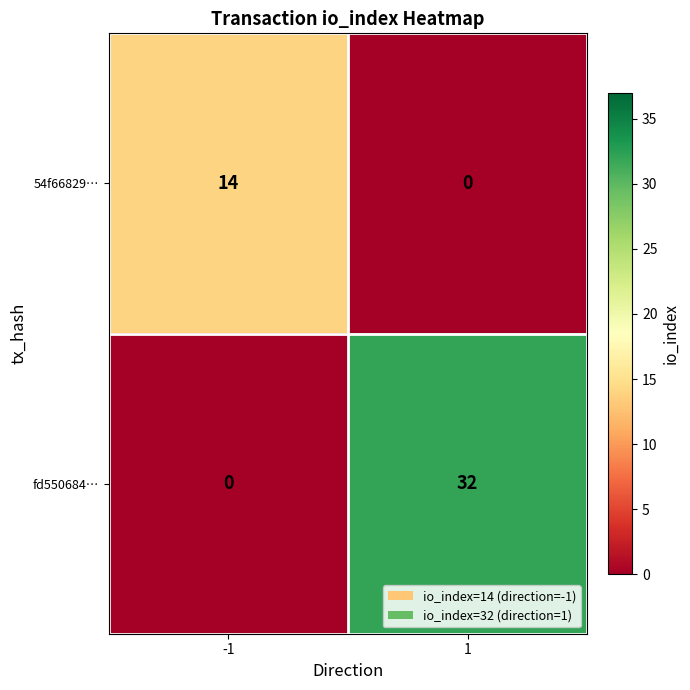

Which series has the largest range (max minus min)?

fd550684…